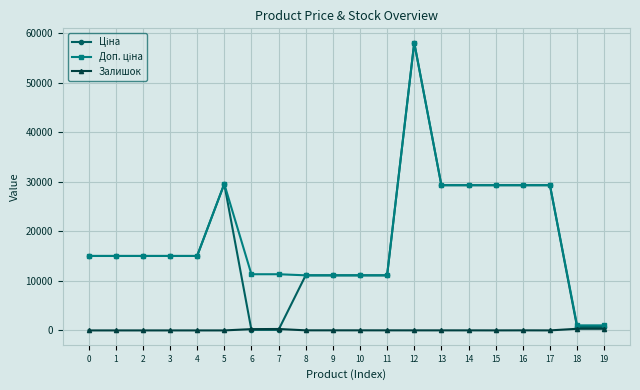

What is the difference between the second highest and minimum values in the Залишок series?

330.0